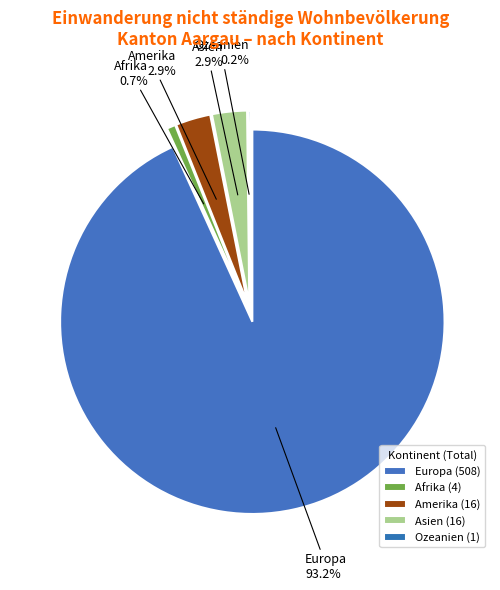

To the nearest percent, what is the difference between the Asien and Afrika slice percentages?

2%